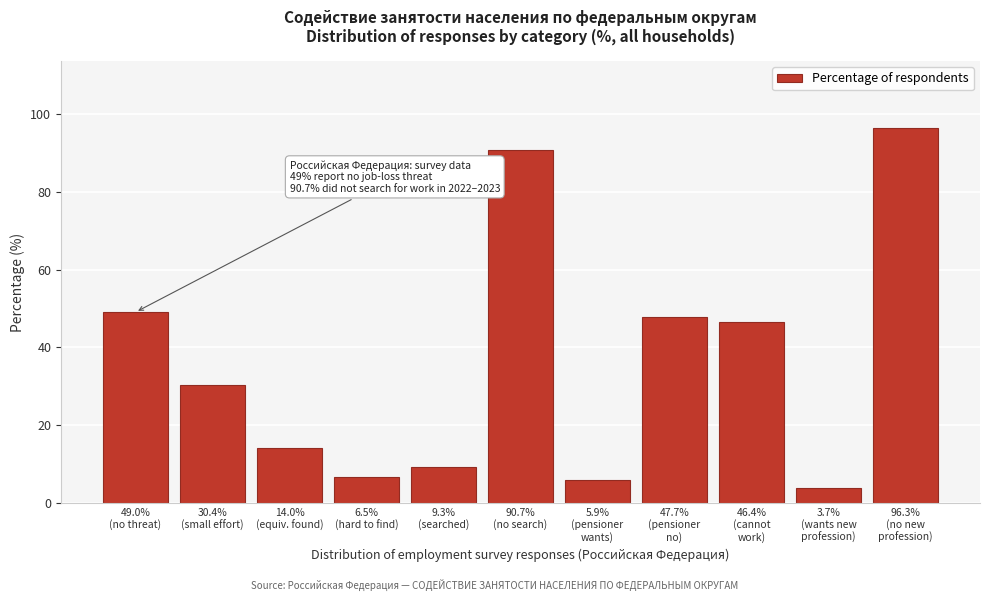

What is the value of the 6th bar from the left?

90.7